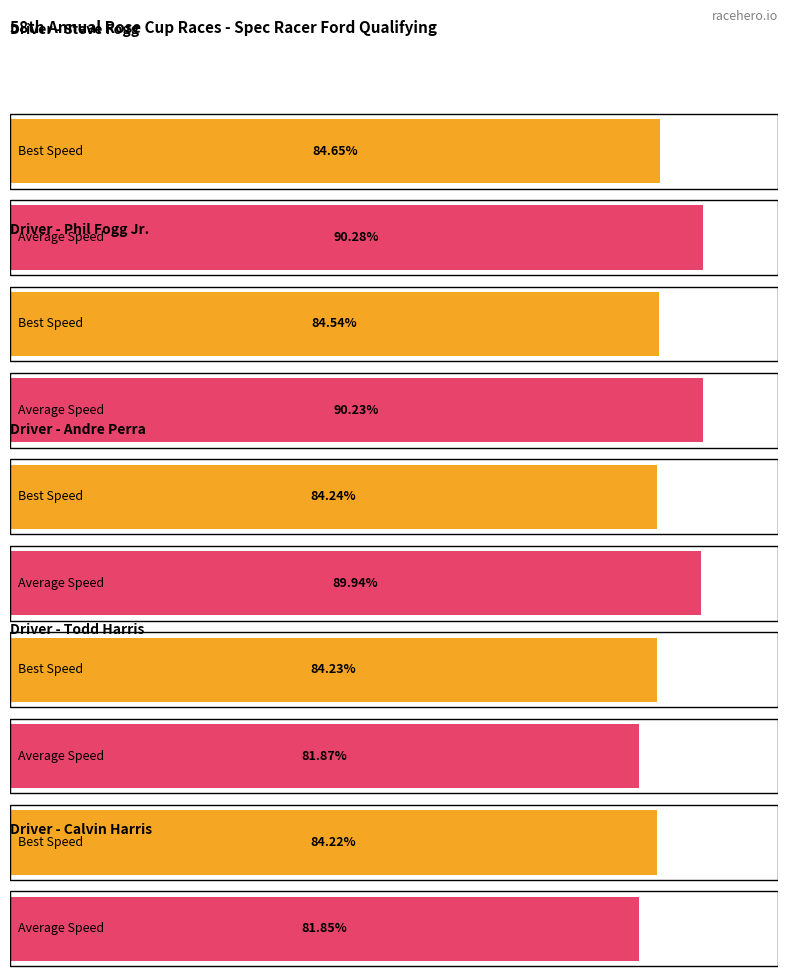

True or false: Best Lap time has a value of 35.2 at Phil Fogg Jr..

False